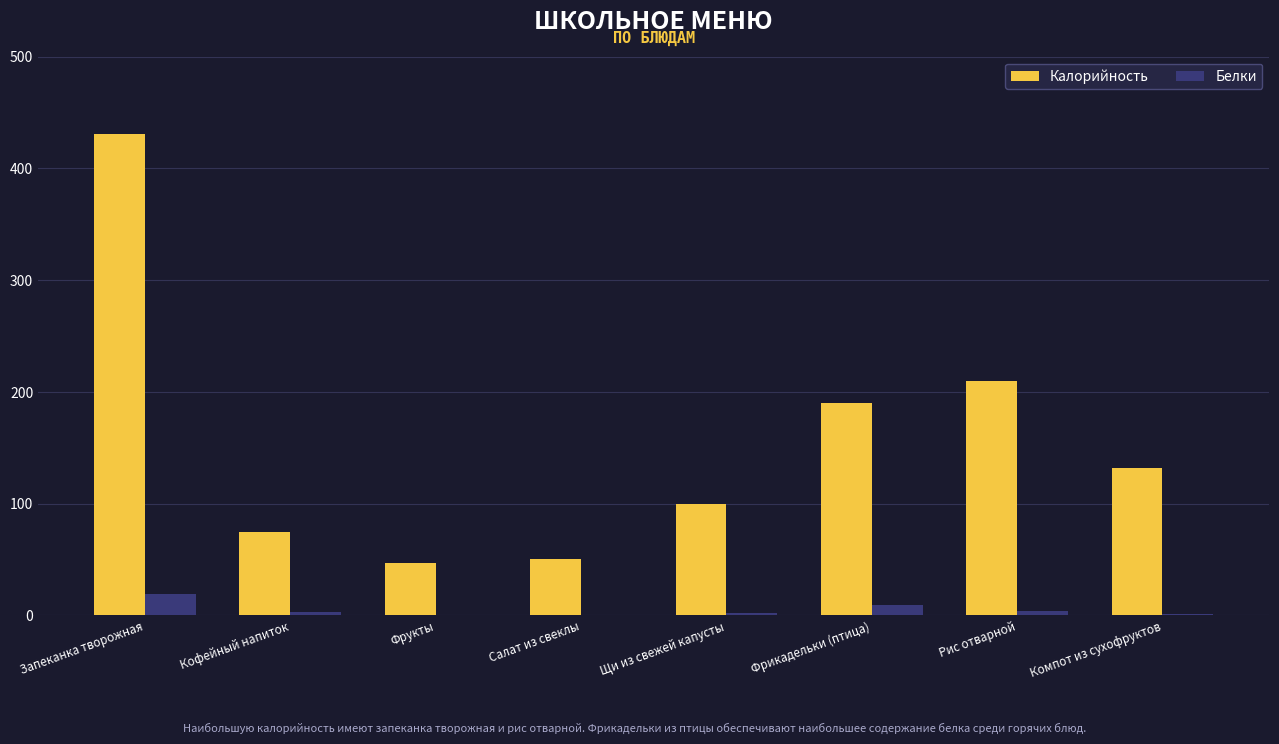

What is the sum of the Калорийность values at Кофейный напиток and Салат из свеклы?

125.0